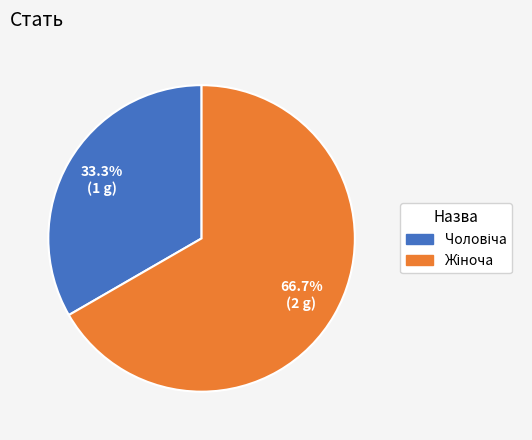

Is there any slice that represents more than half of the pie?

Yes